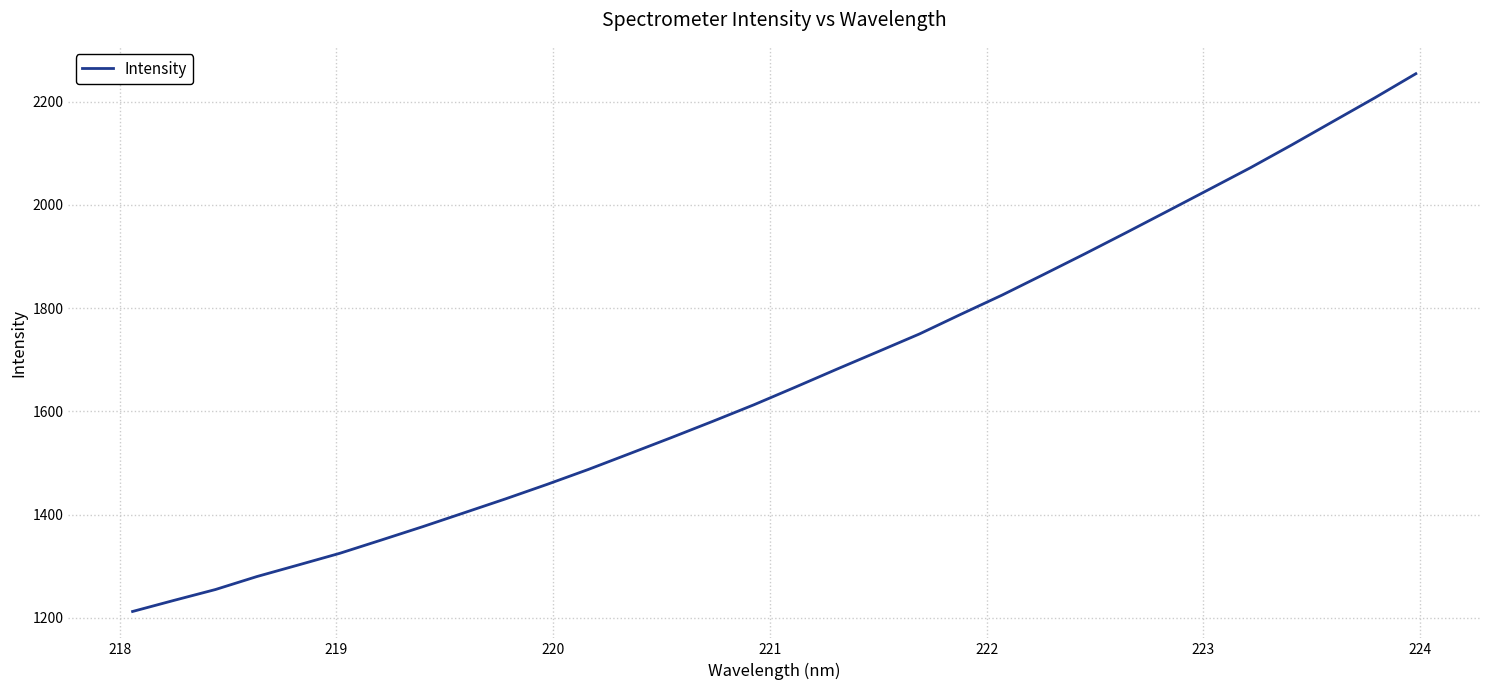

What is the difference between the maximum and minimum values?

1041.9